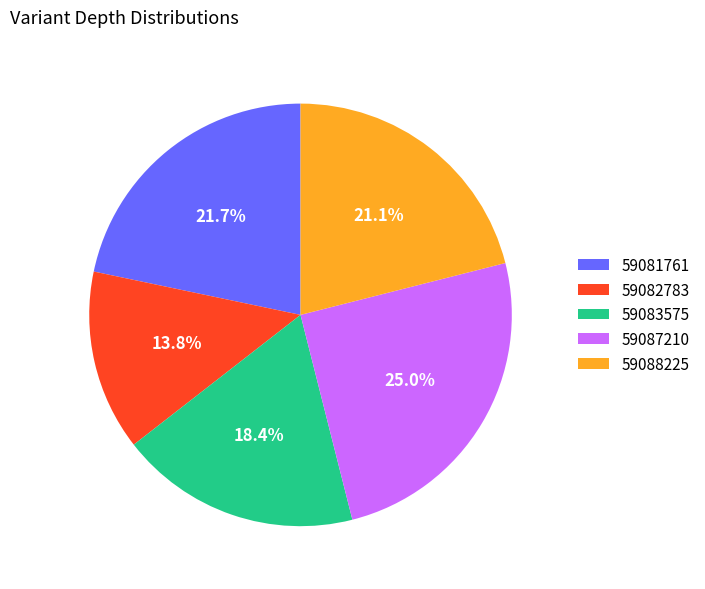

To the nearest percent, what portion does 59088225 represent?

21%